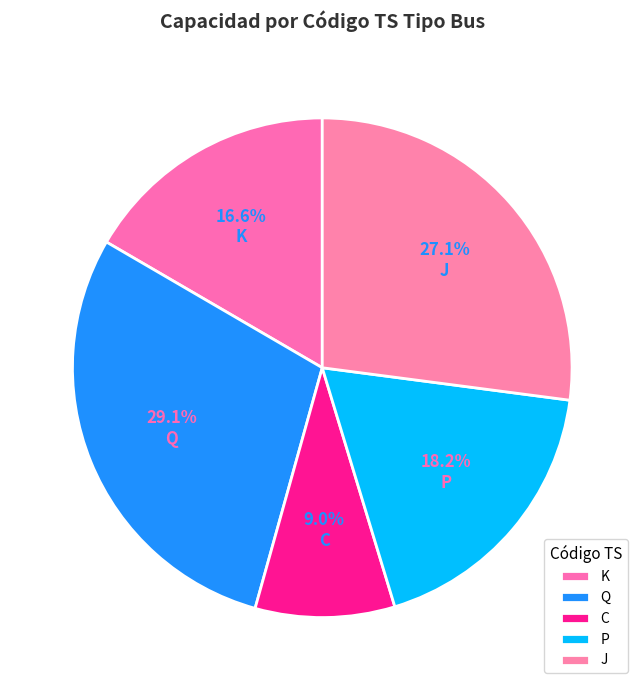

True or false: P accounts for 18% of the total.

True